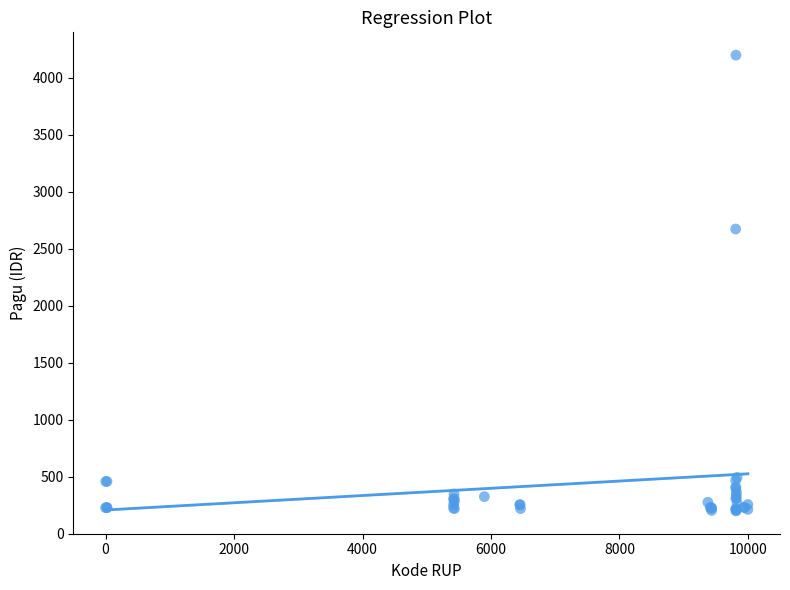

What Y value in the scatter plot is closest to 2200?

2674.0